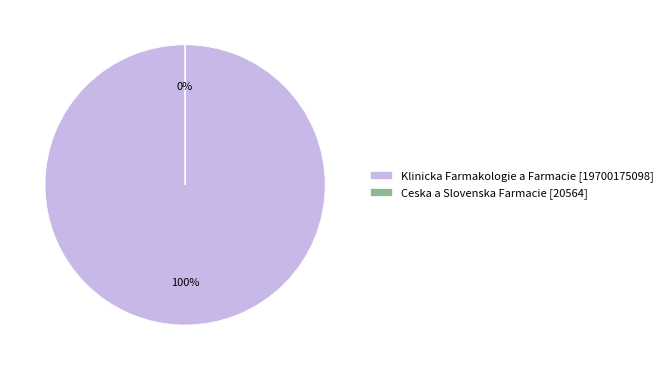

To the nearest percent, what percentage of the pie is Klinicka Farmakologie a Farmacie?

100%